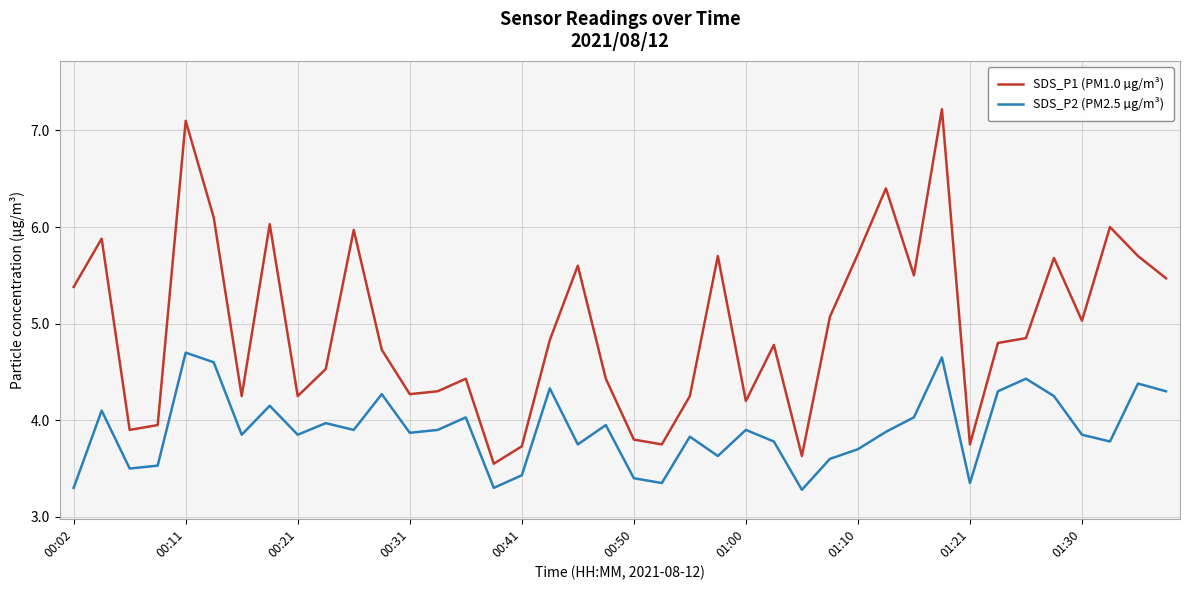

List the series in order of their peak value, highest first.

SDS_P1 (PM1.0 µg/m³), SDS_P2 (PM2.5 µg/m³)